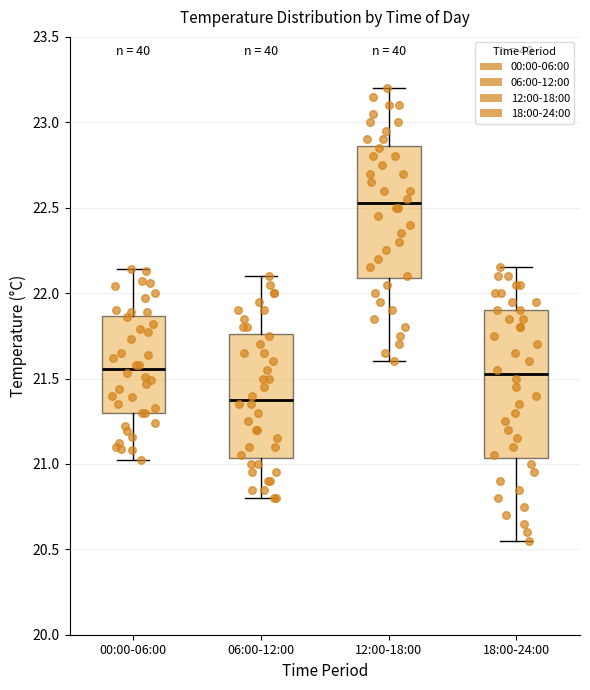

Which box's median line is the highest?

12:00-18:00